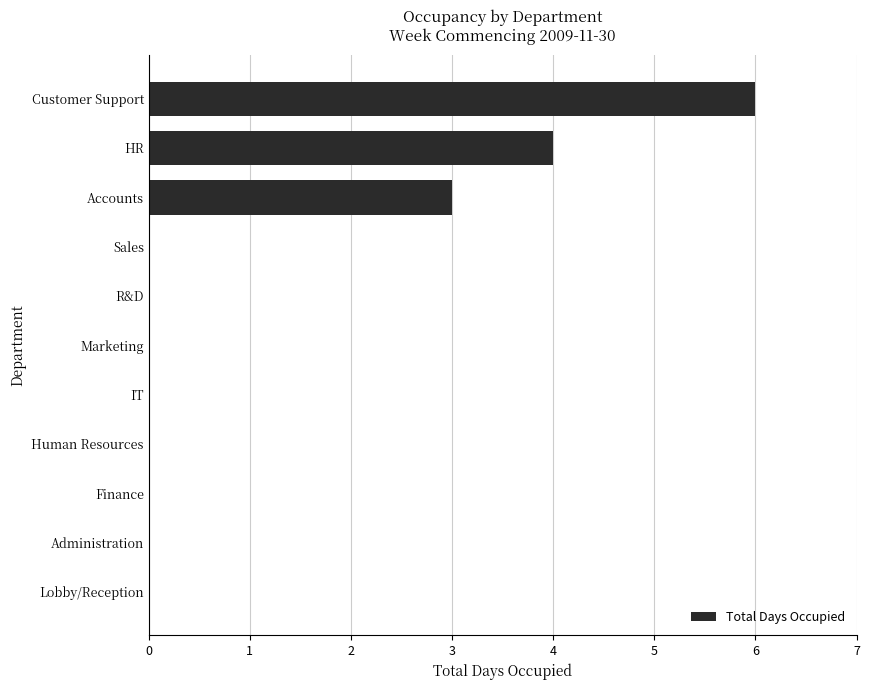

Is it true that the value at IT is 0?

True